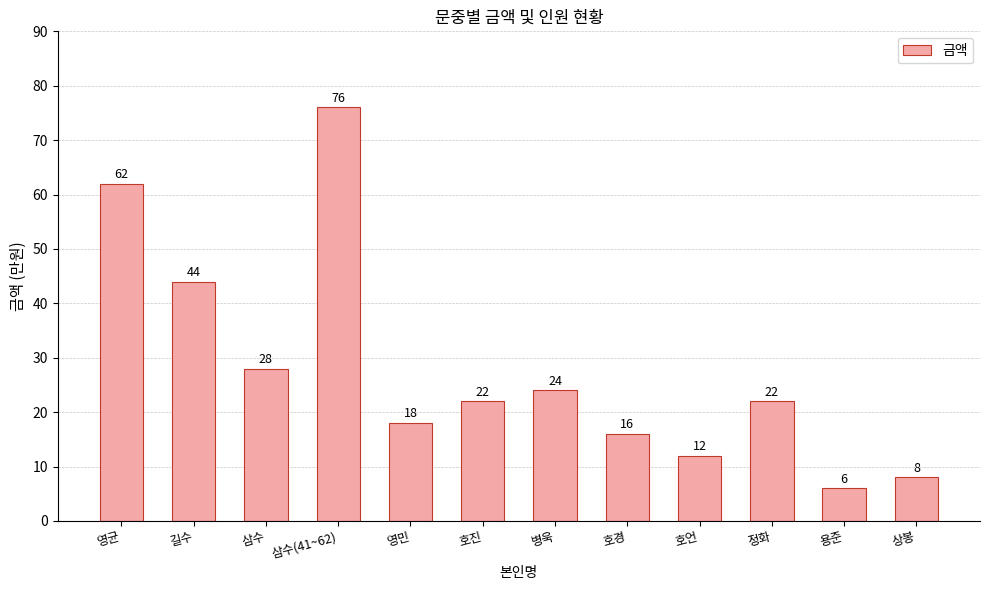

The value at 병욱 is 7. True or false?

False